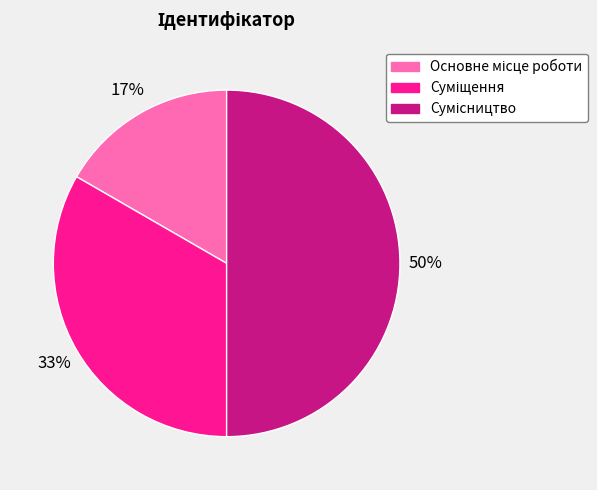

To the nearest percent, what is the difference between the largest and smallest slice percentages?

33%